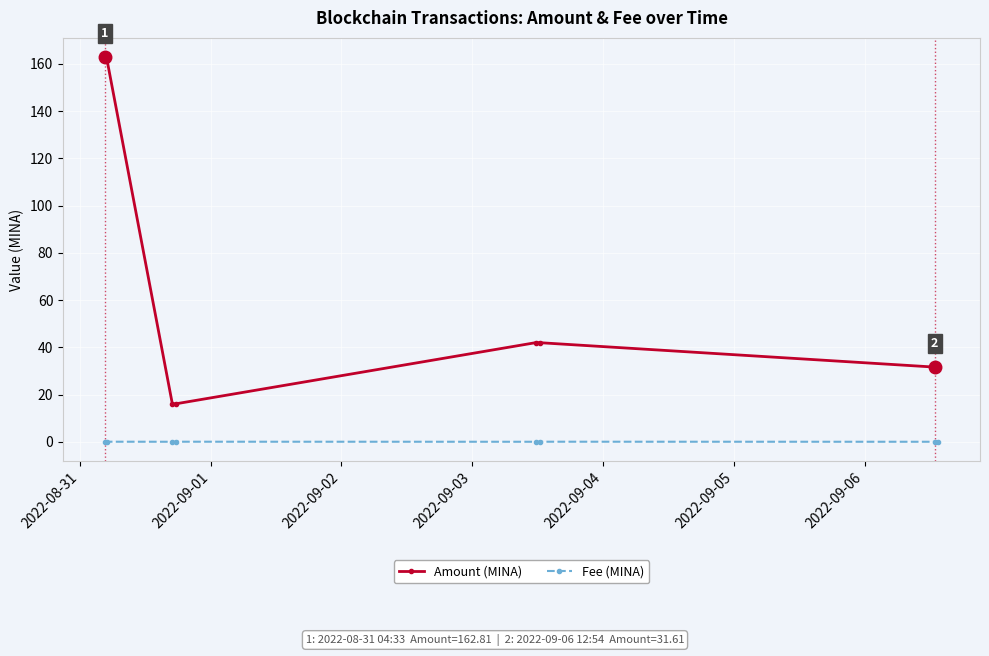

True or false: Fee (MINA) and Amount (MINA) cross at least once.

False